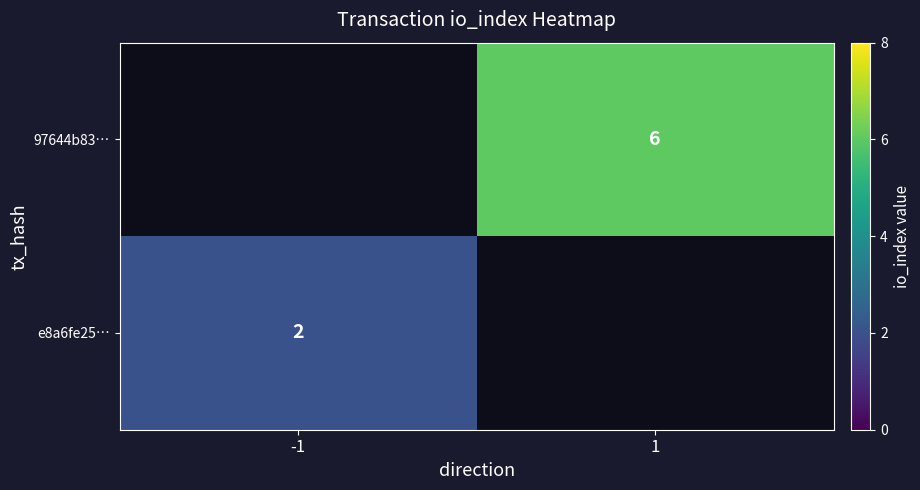

True or false: 97644b83… has a value of 6 at 1.

True